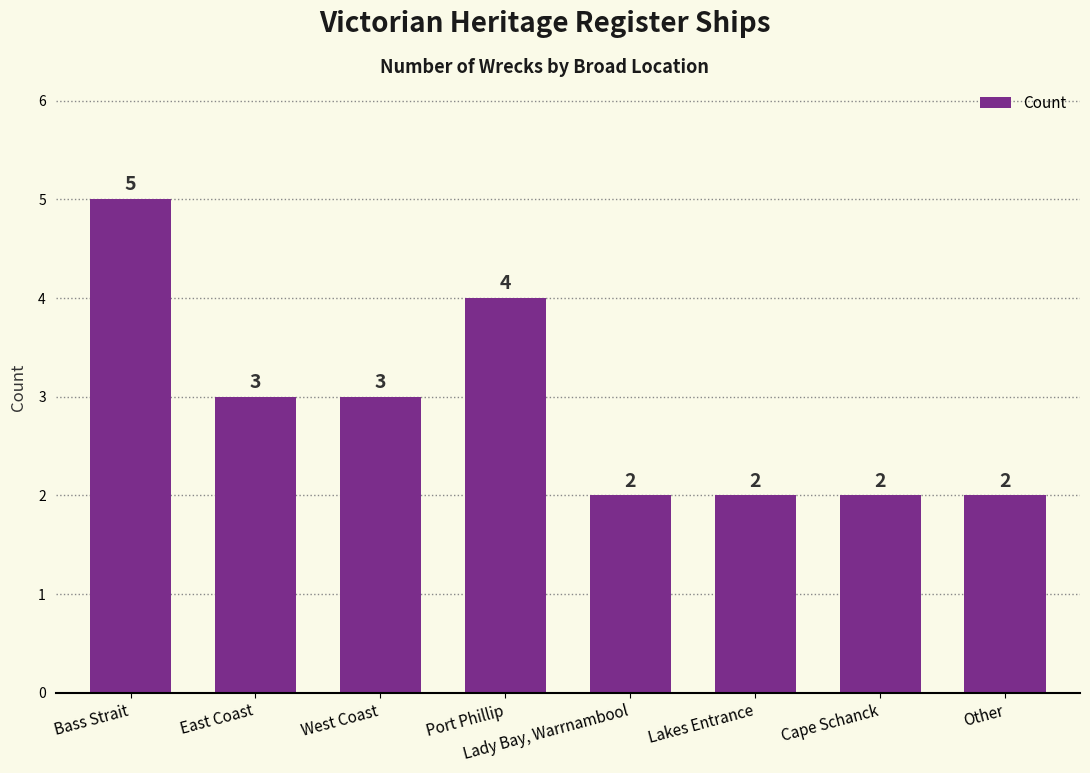

What is the label of the 3rd bar from the left?

West Coast